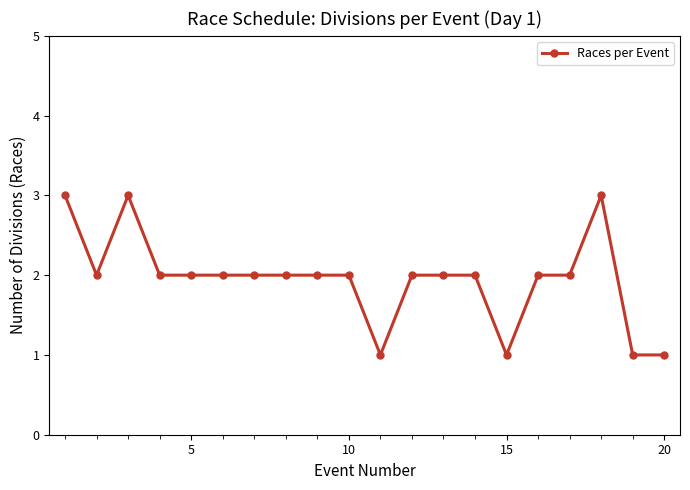

What is the maximum value shown in the chart?

3